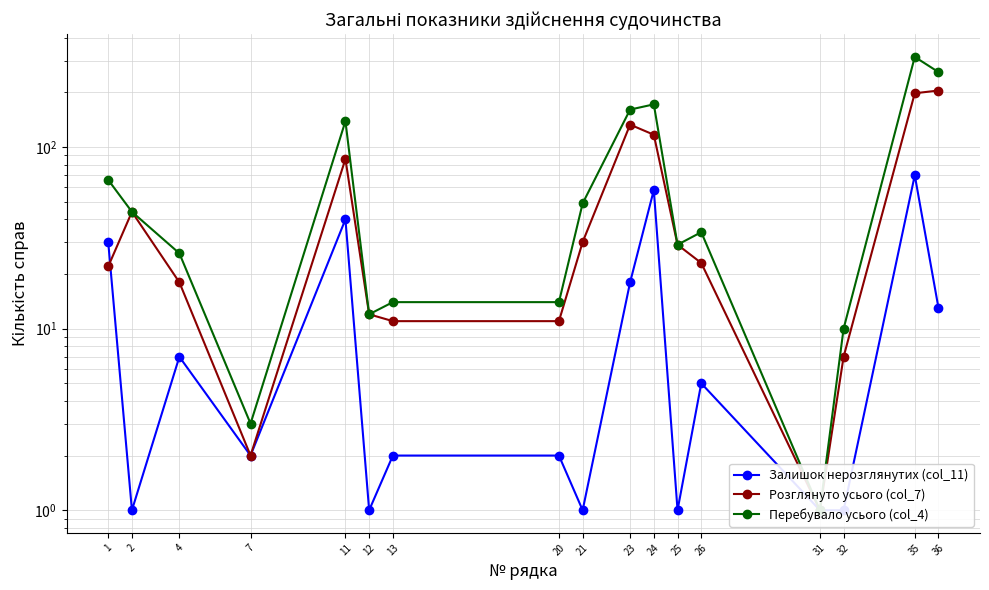

At which label is Перебувало усього (col_4) closest to 157?

23